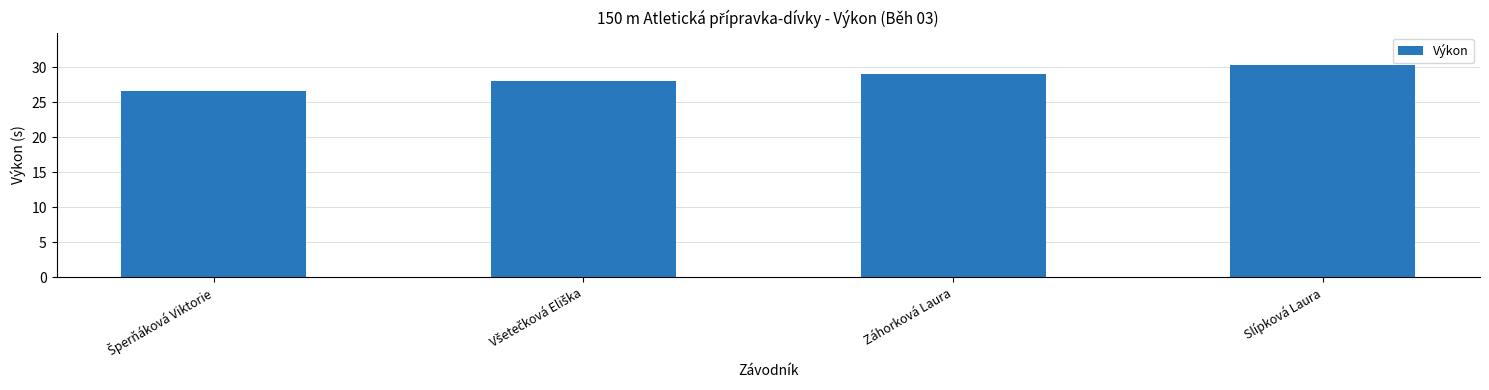

What is the average value?

28.5